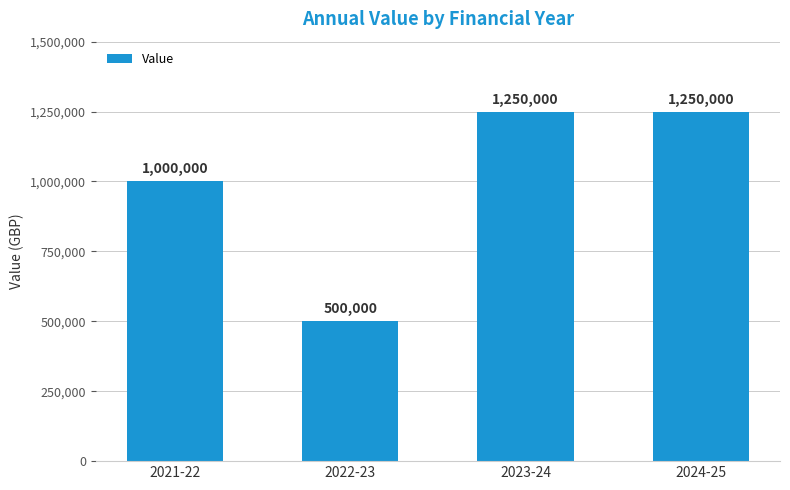

True or false: the data shows 1000000 at 2021-22.

True